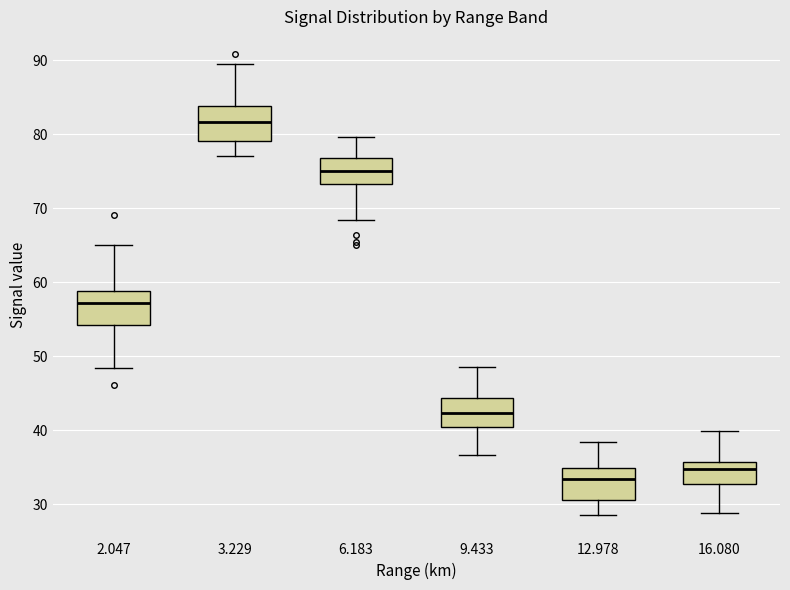

Where is the upper edge of the box at x = 9.433 on the y-axis? The values are not printed on the chart, so give them approximately, as read against the axis.

44